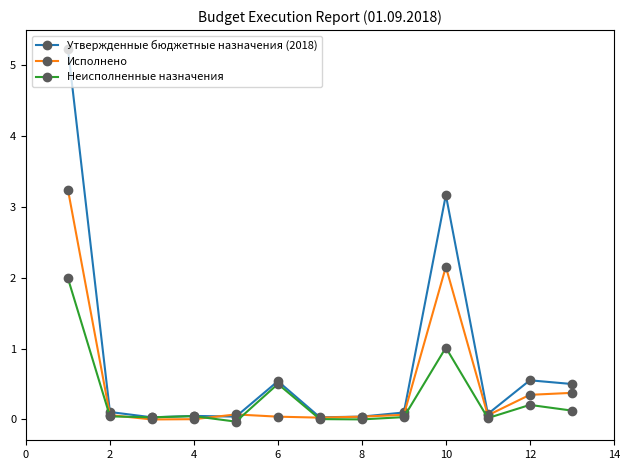

What is the greatest value displayed?

5.2